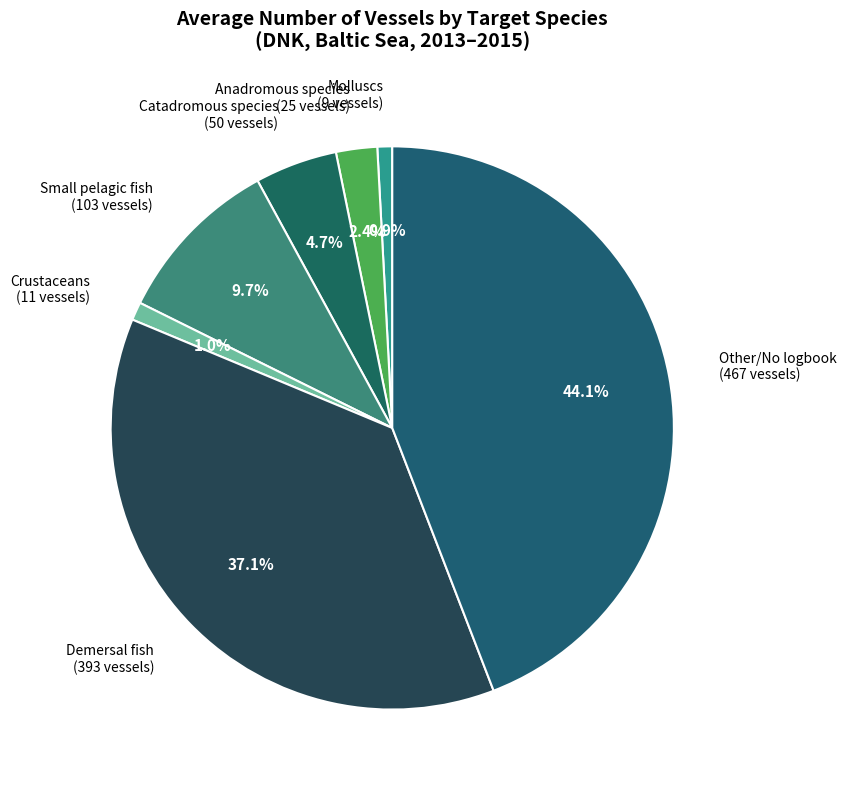

To the nearest percent, what is the difference between the Catadromous species and Small pelagic fish slice percentages?

5%